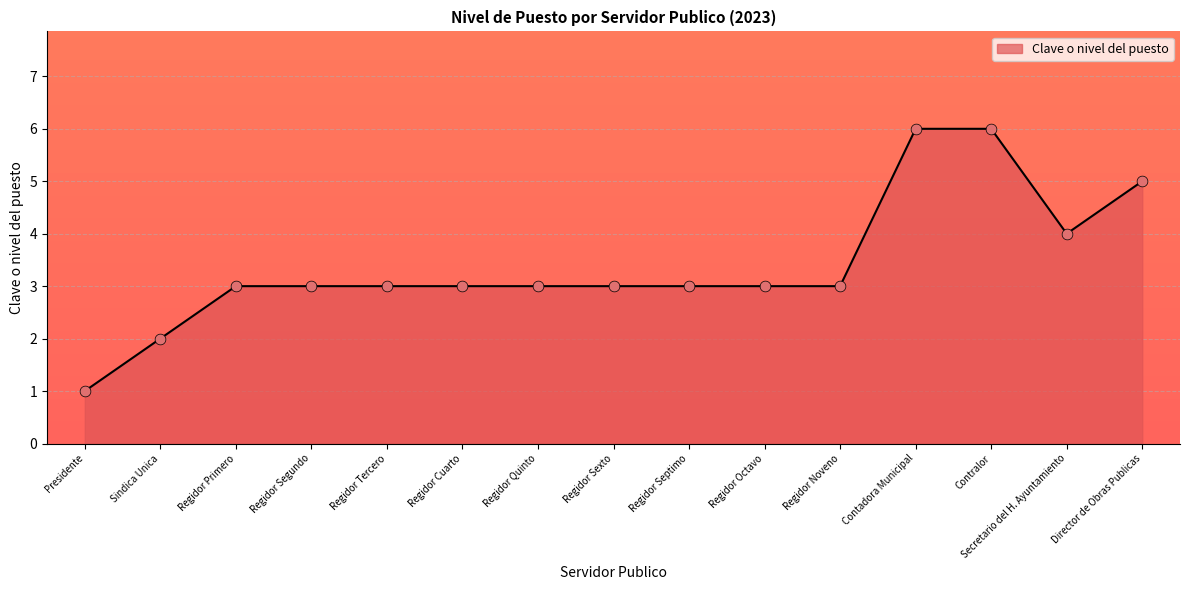

What is the ratio of the value at Regidor Septimo to the value at Regidor Primero?

1.0